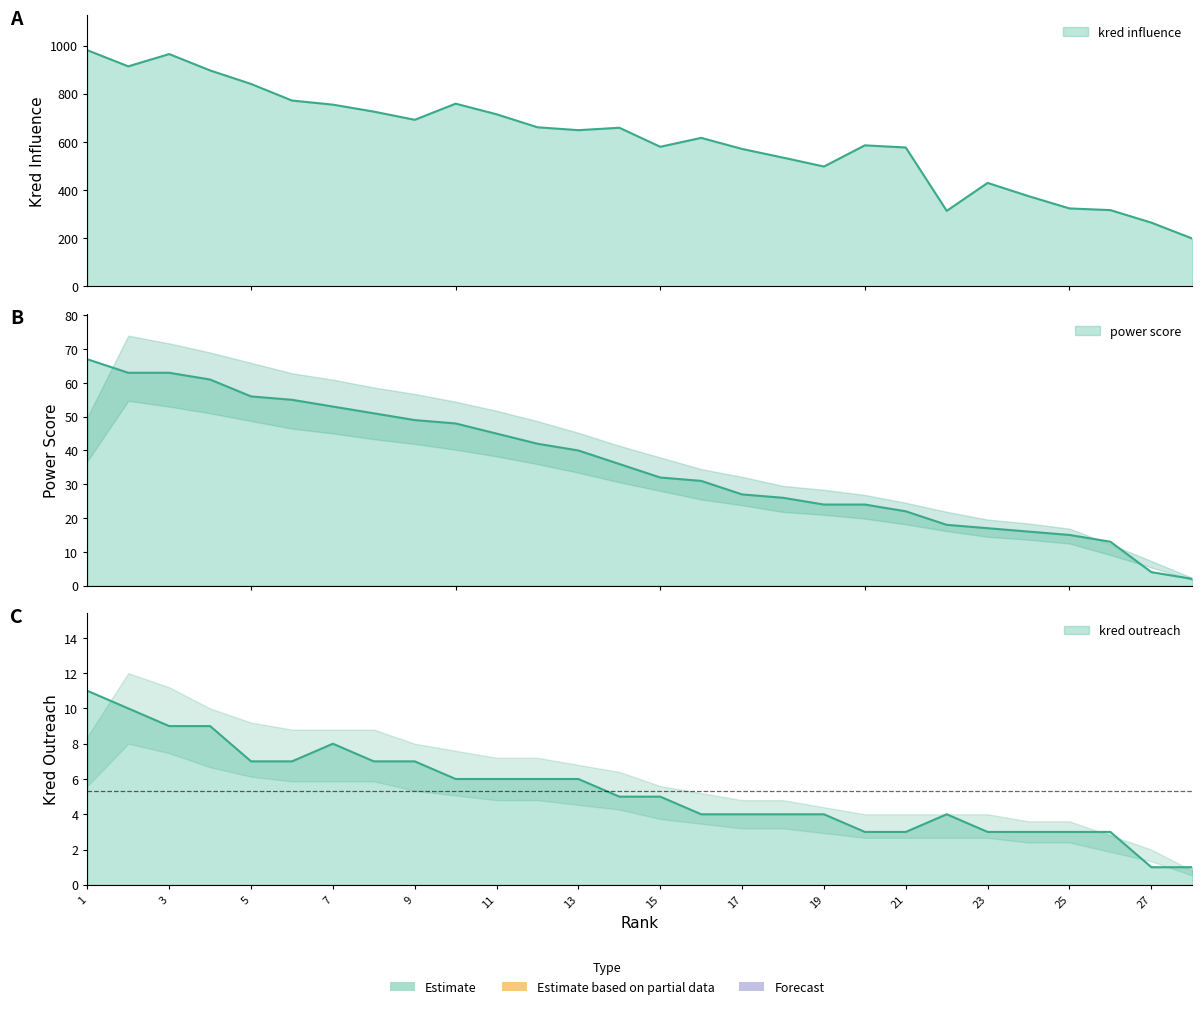

How many data points does each series have?

28